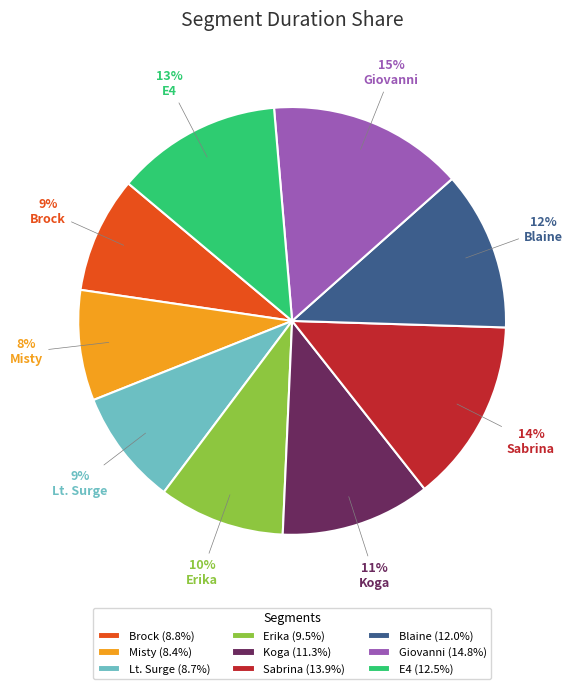

Which has a higher value, Lt. Surge or Sabrina?

Sabrina